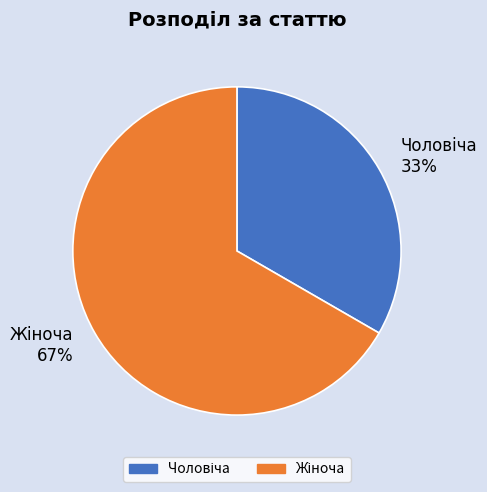

To the nearest percent, what is the average slice percentage?

50%